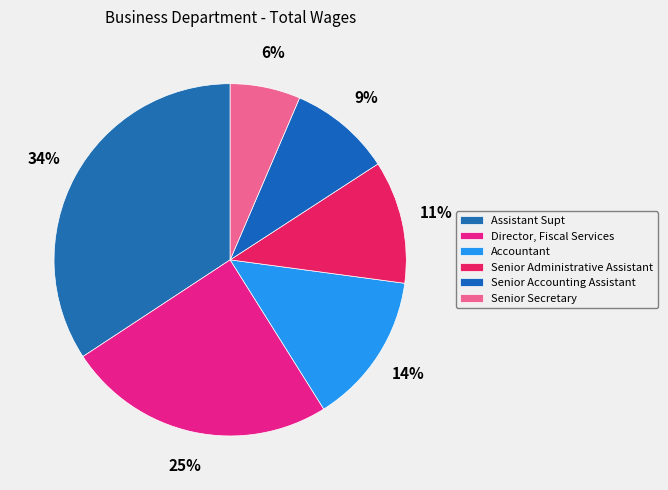

What is the largest slice in the pie chart?

Assistant Supt